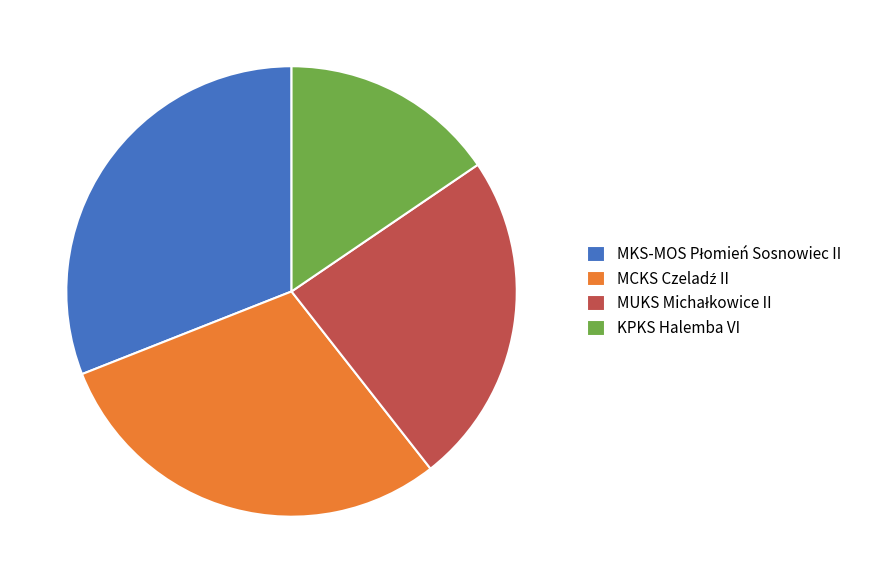

True or false: KPKS Halemba VI accounts for 15% of the total.

True